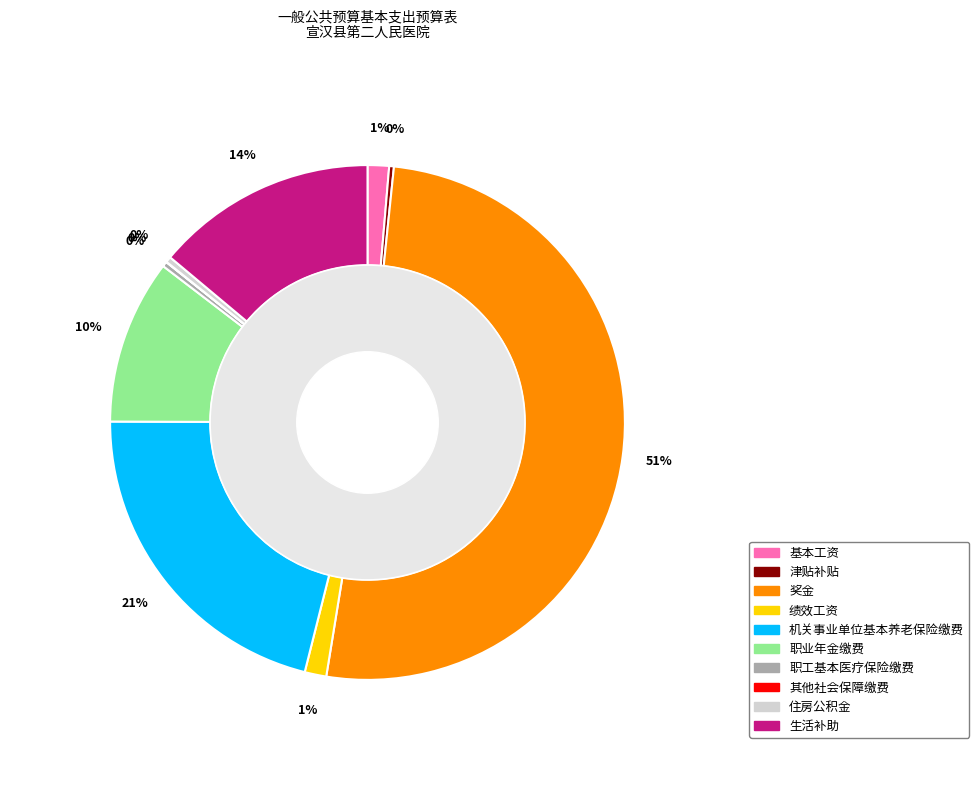

True or false: 职业年金缴费 accounts for 10% of the total.

True